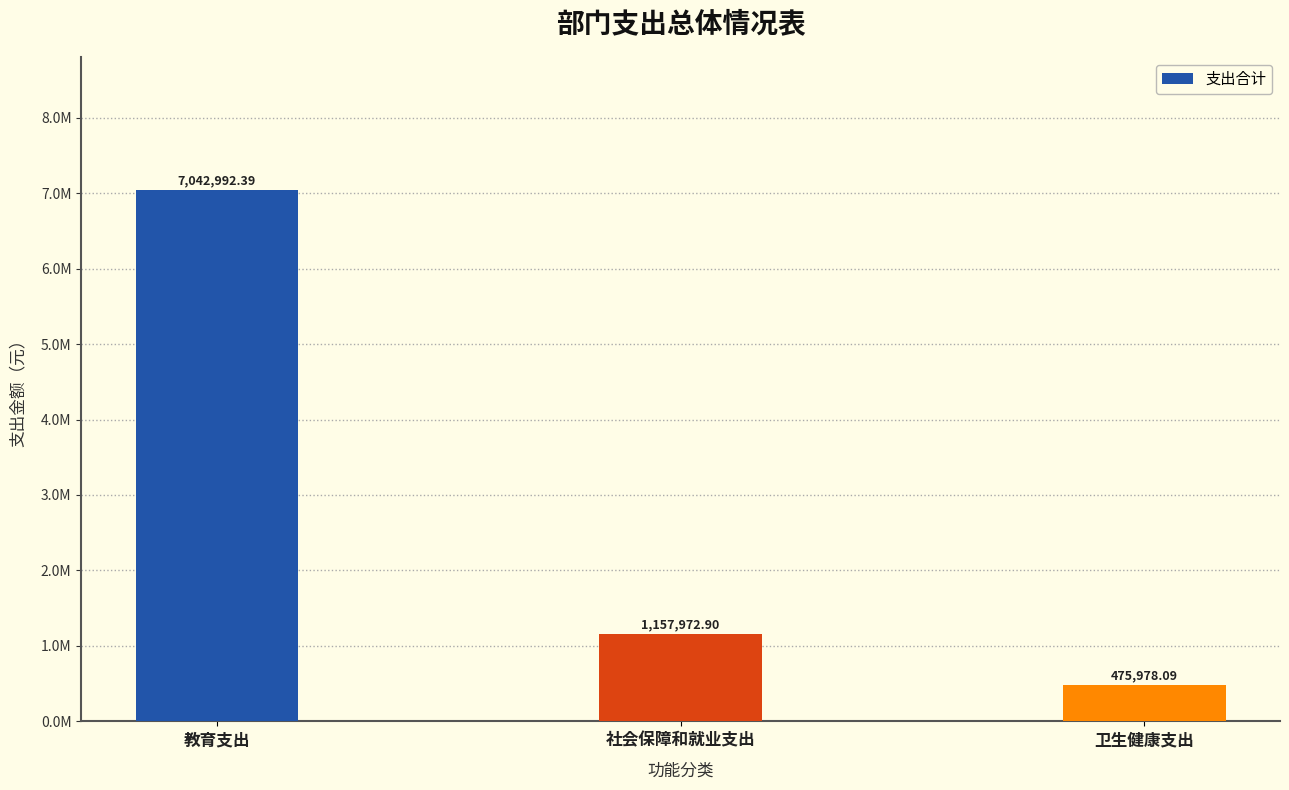

The value at 卫生健康支出 is 199327.7. True or false?

False